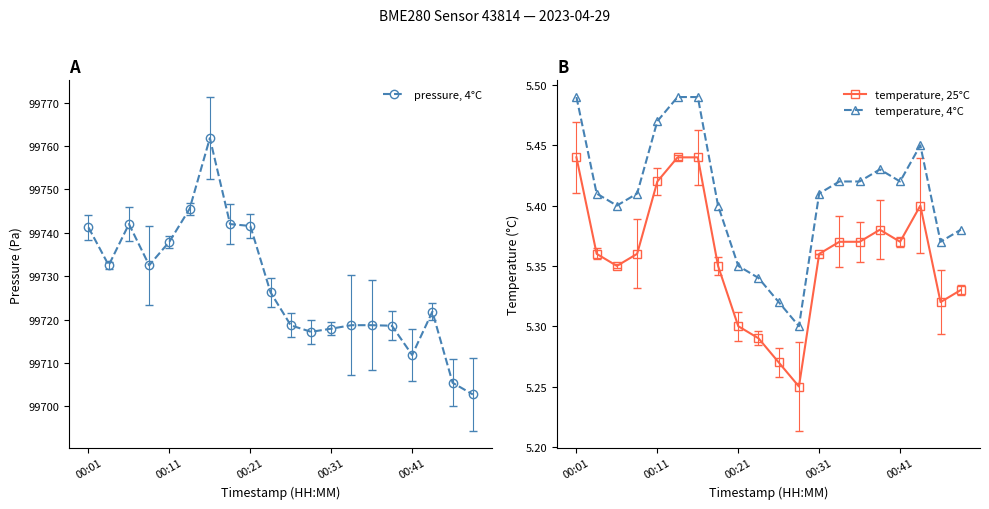

Does the chart have visible grid lines?

No